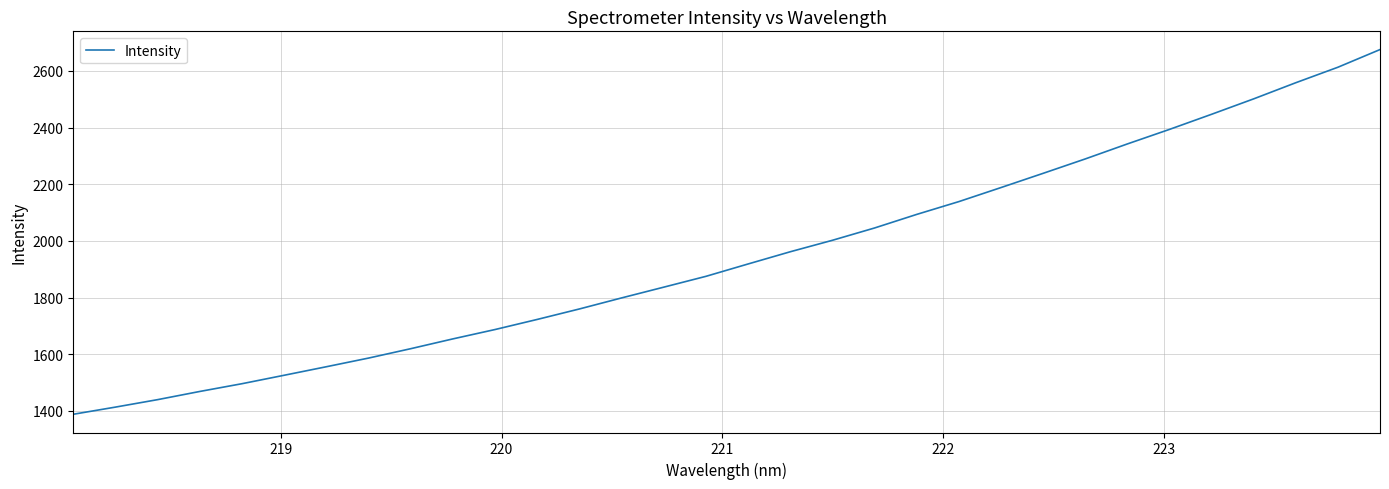

How many distinct data groups are displayed?

1